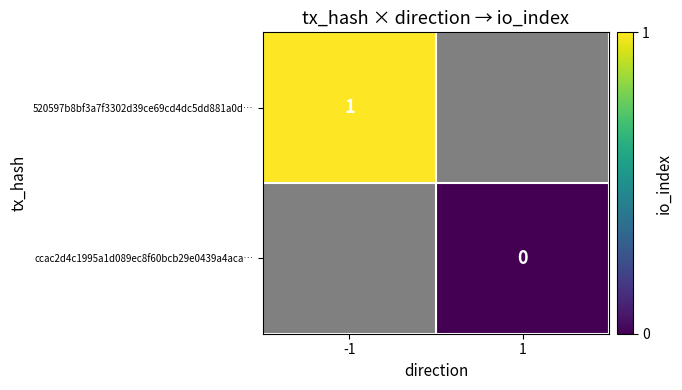

Is it true that 520597b8bf3a7f3302d39ce69cd4dc5dd881a0d… equals 1 at -1?

True